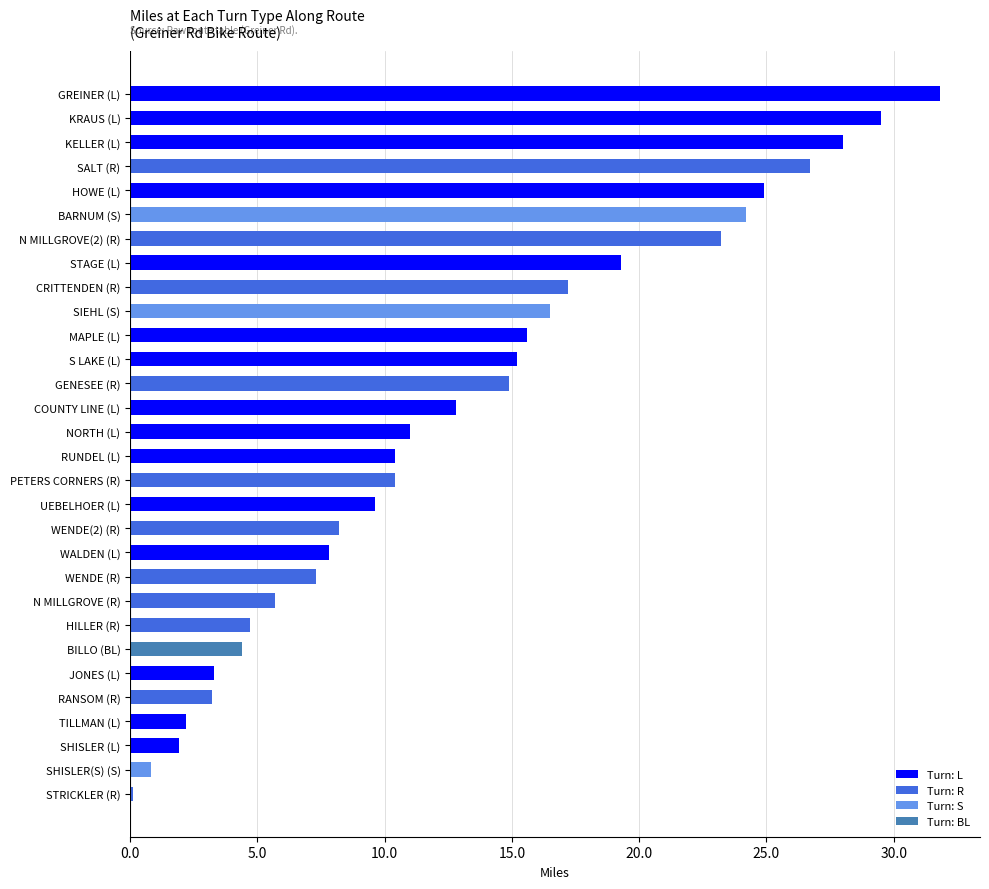

Which label corresponds to the largest value in the chart?

GREINER (L)